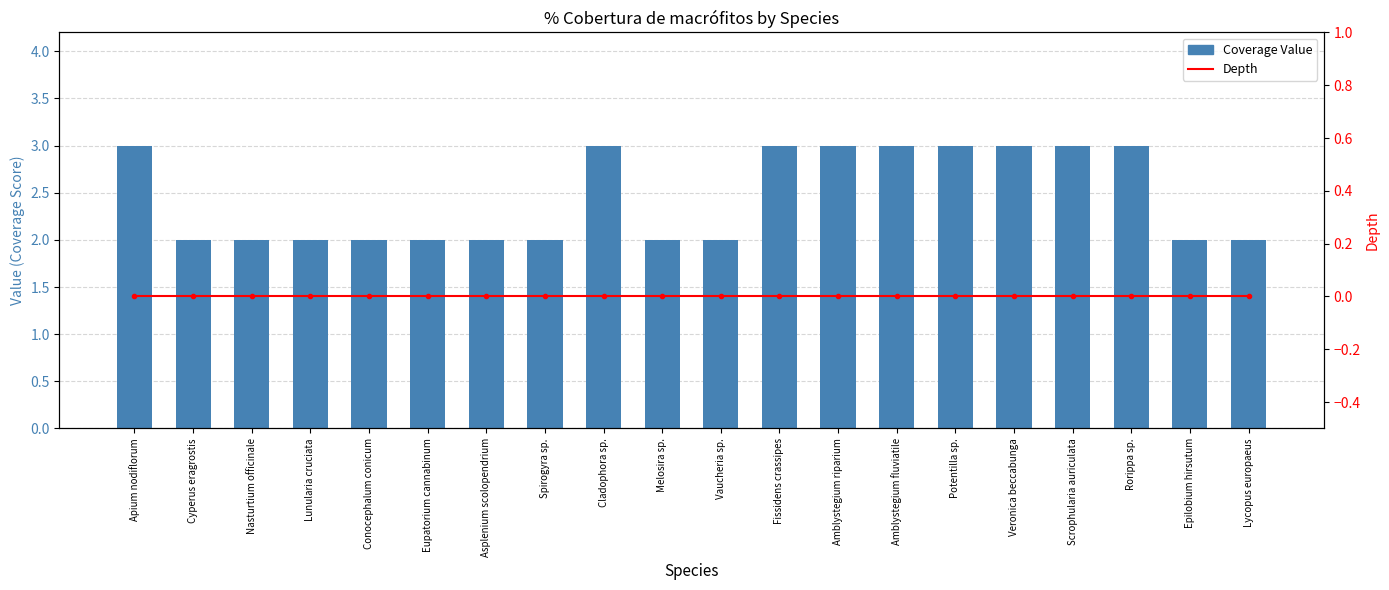

The value of Coverage Value at Fissidens crassipes is 3. True or false?

True